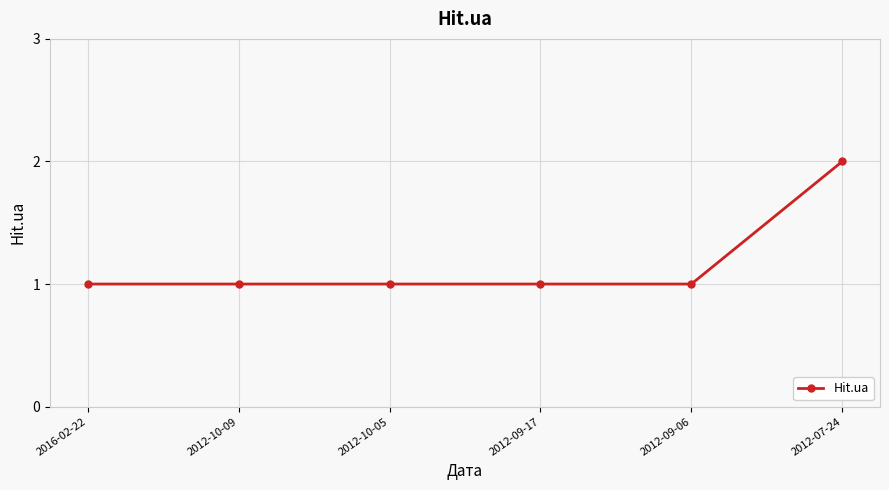

Reading right to left, extract all data points from this chart.

2	1	1	1	1	1